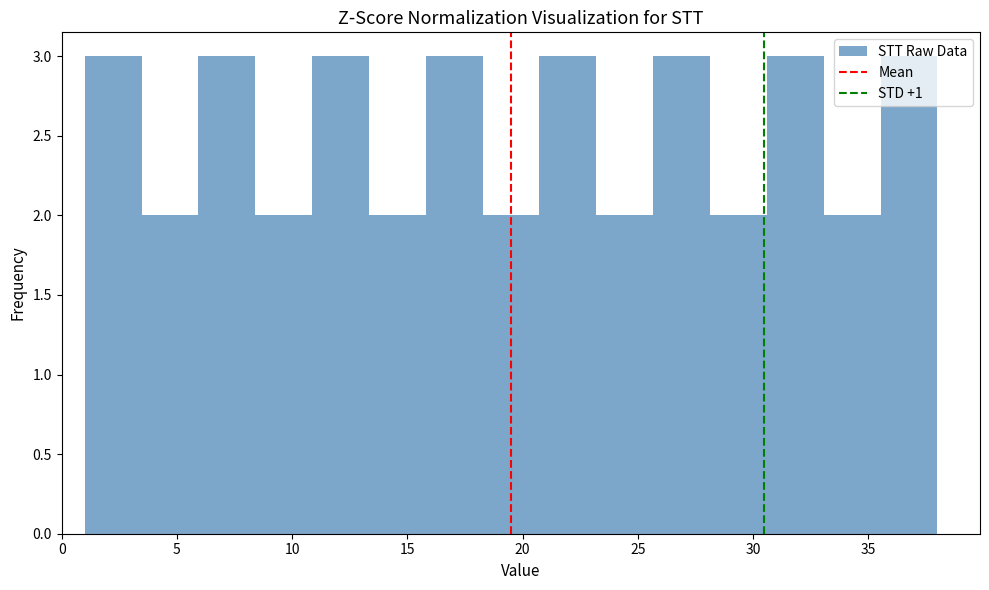

How tall is the bar that spans 35.5 to 38.0 on the x-axis? Neither the bar edges nor the heights are printed on the chart, so give them approximately, as read against the axes.

3